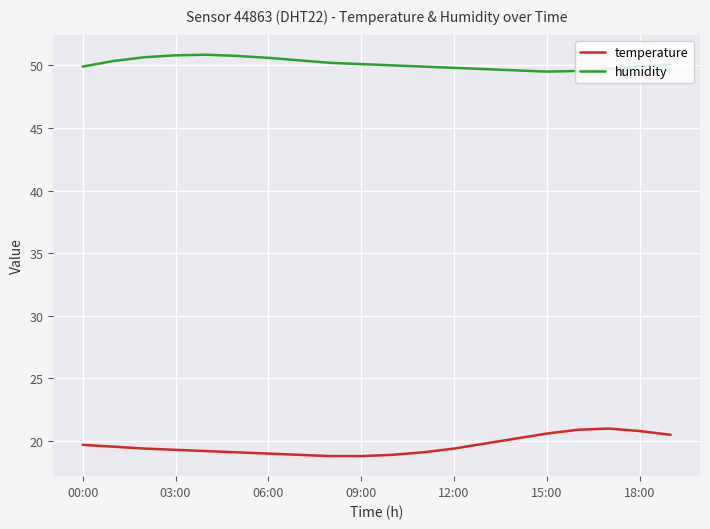

What is the maximum value shown in the chart?

50.9